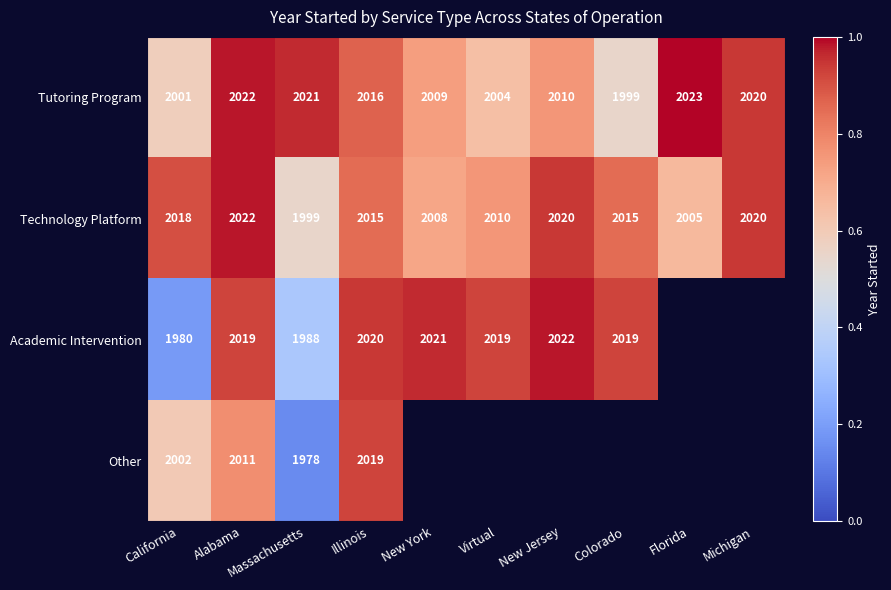

How many categories are shown in the chart?

10